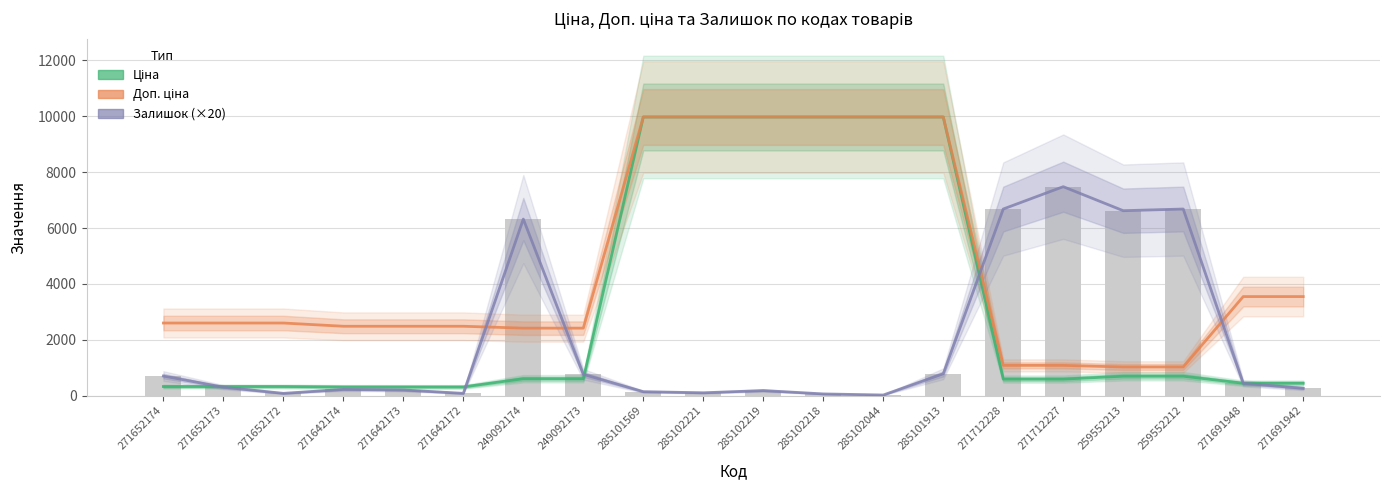

Which series has the largest total across all categories?

Доп. ціна